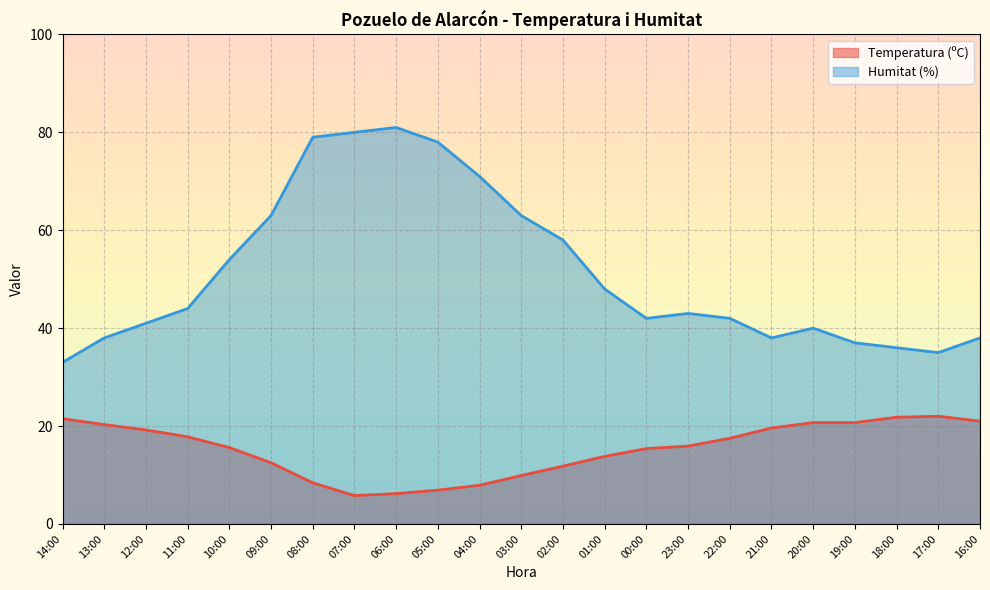

How many lines are shown in the chart?

2